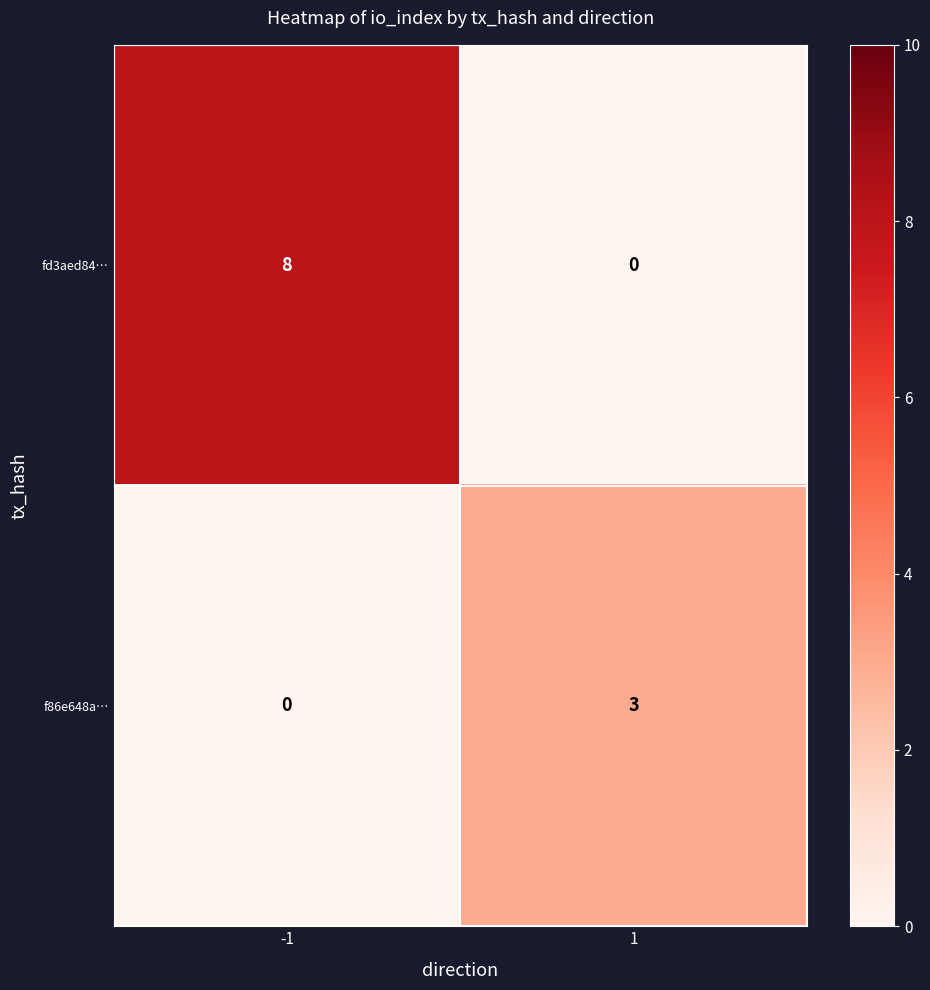

What is the difference between the highest and lowest values at 1?

3